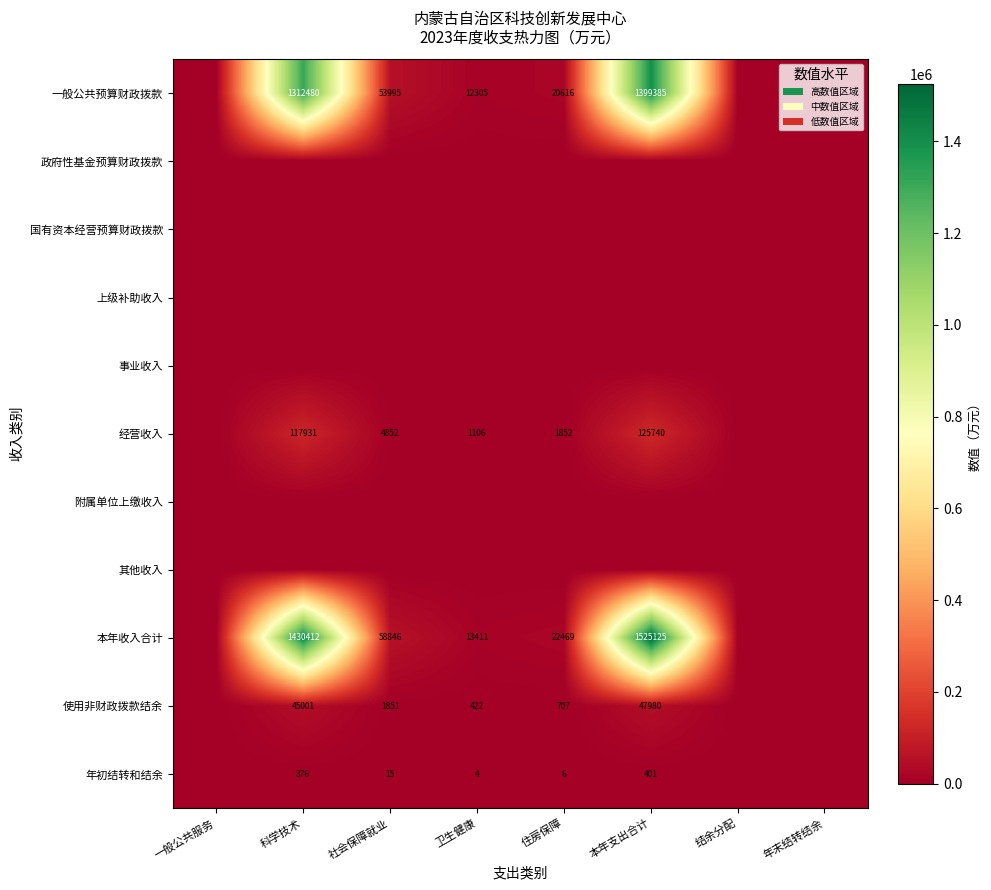

Is the value of 年初结转和结余 at 住房保障 greater than the value of 经营收入 at 科学技术?

No